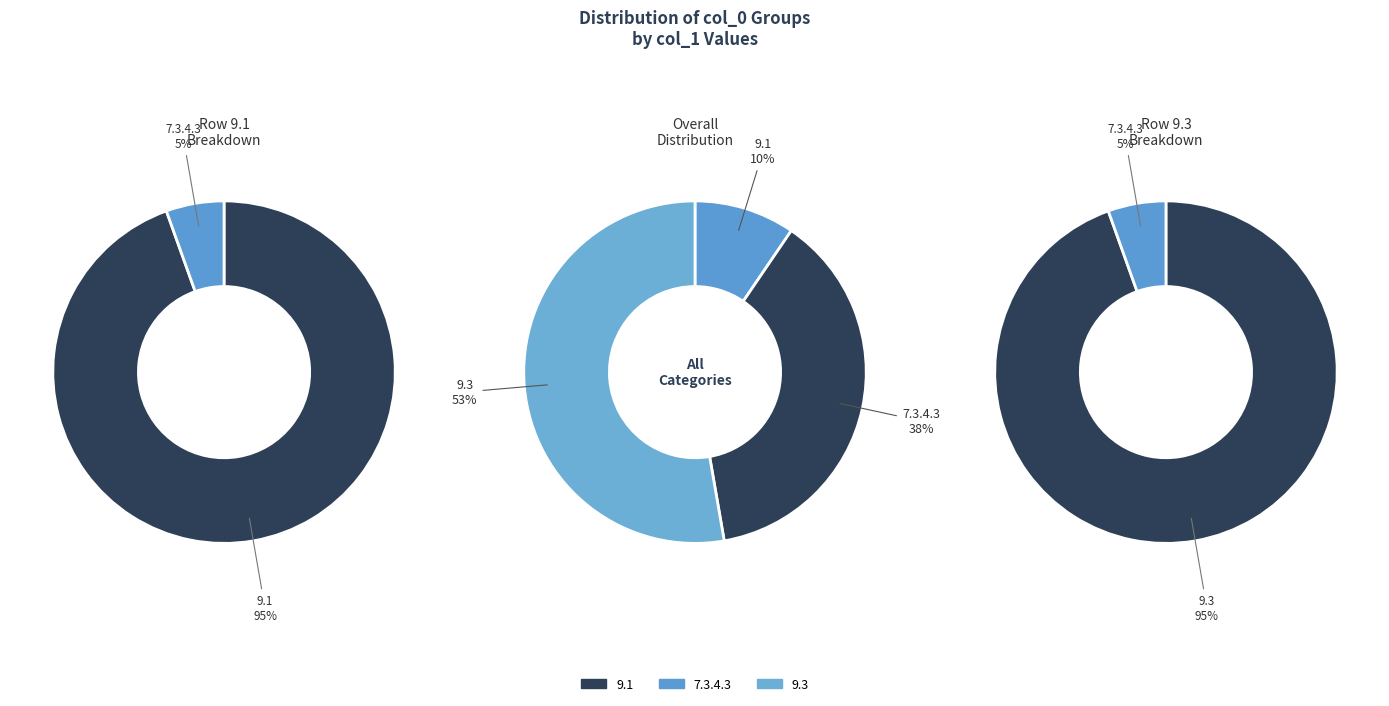

Rank the categories by value from lowest to highest.

9.1, 7.3.4.3, 9.3